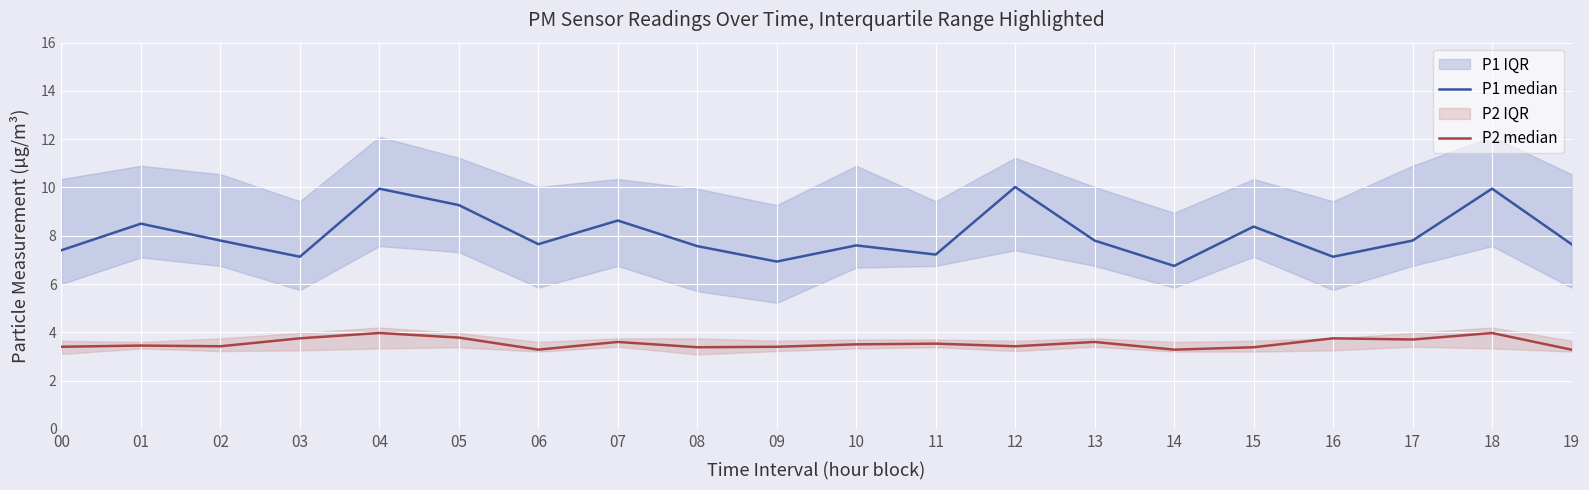

Which label corresponds to the largest value in the chart?

12